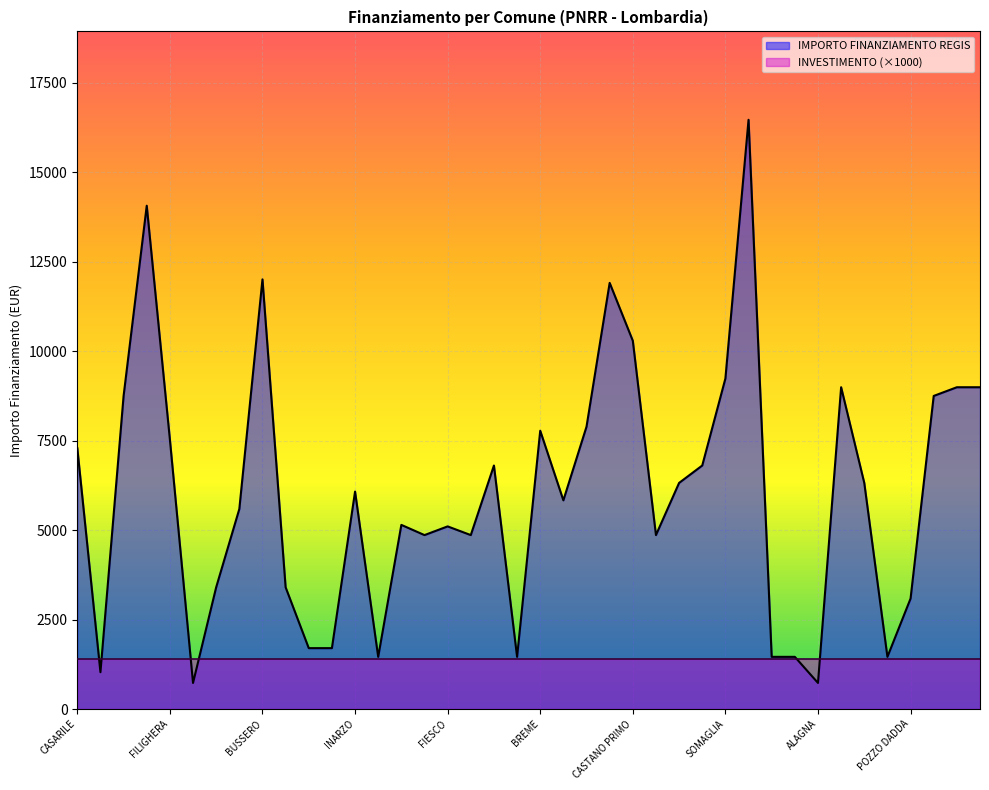

At which label is the value closest to 8596?

GORNO